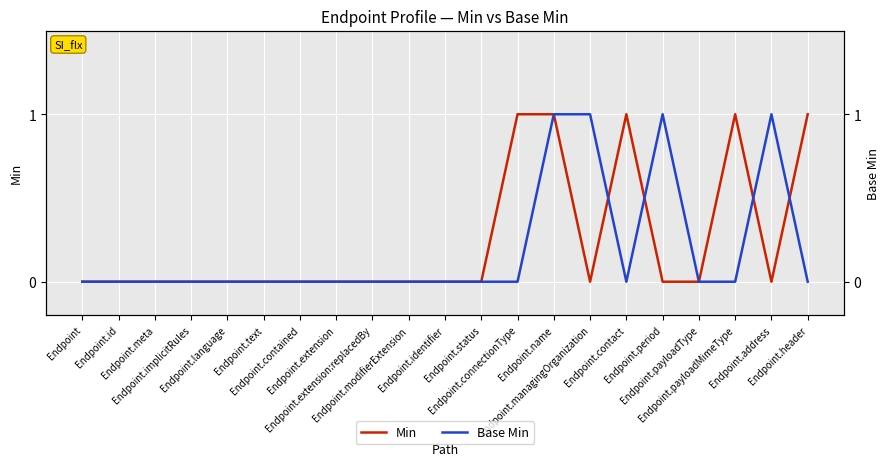

Rank the series by their maximum value, from lowest to highest.

Min, Base Min